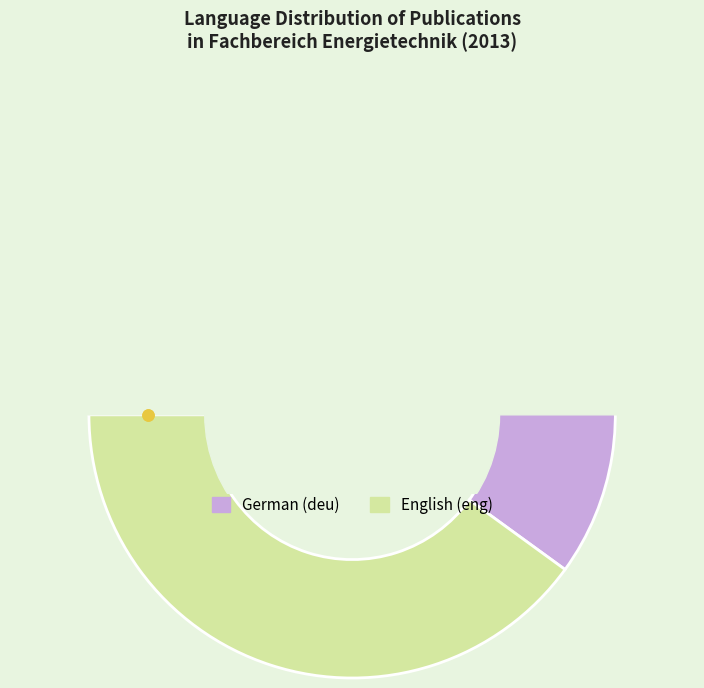

Is there a majority slice in this chart?

Yes